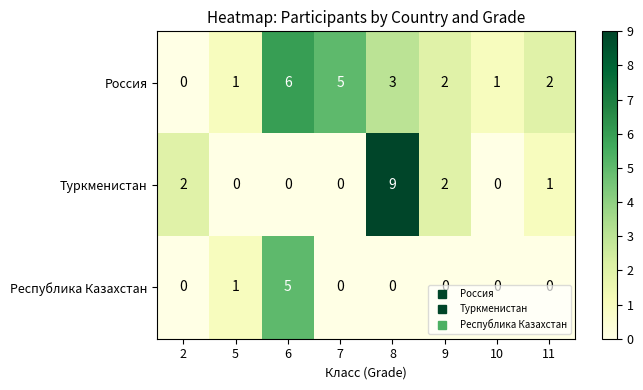

What is the difference between the highest and lowest values at 6?

6